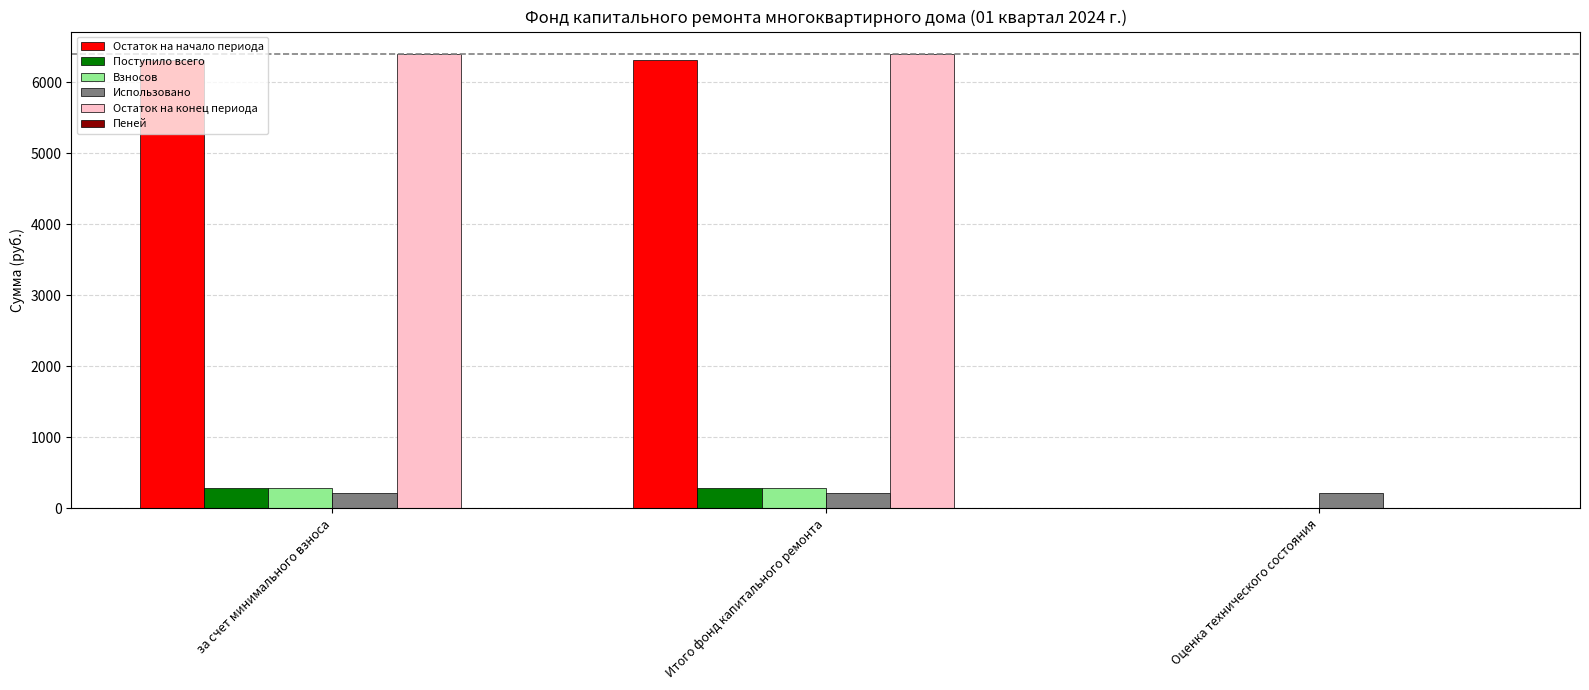

True or false: Остаток на начало периода has a value of 0.0 at Оценка технического состояния.

True